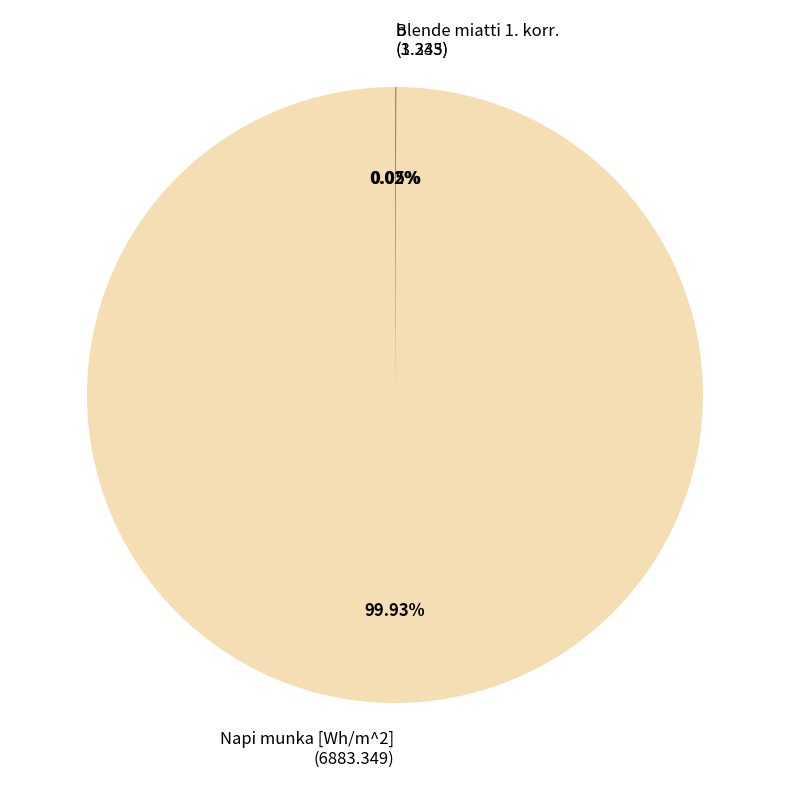

Is there any slice that represents more than half of the pie?

Yes